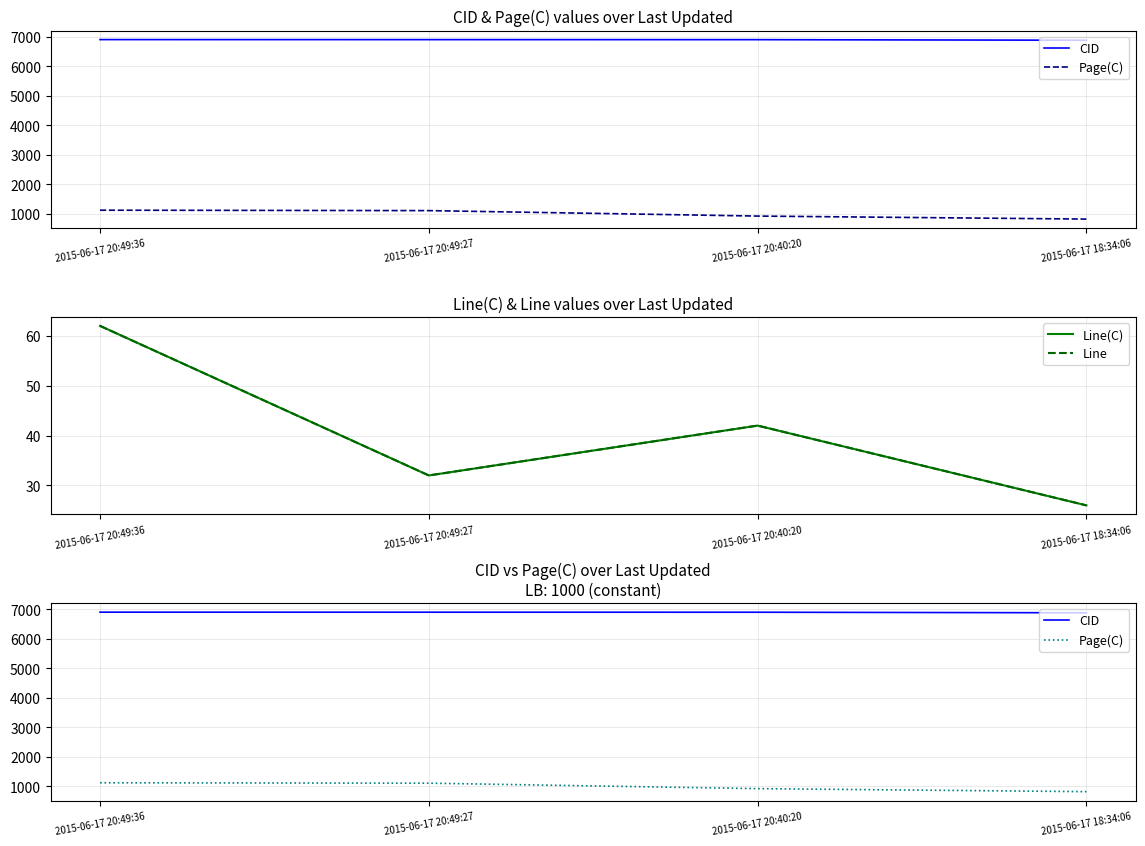

How many data points in CID are less than 6897?

2